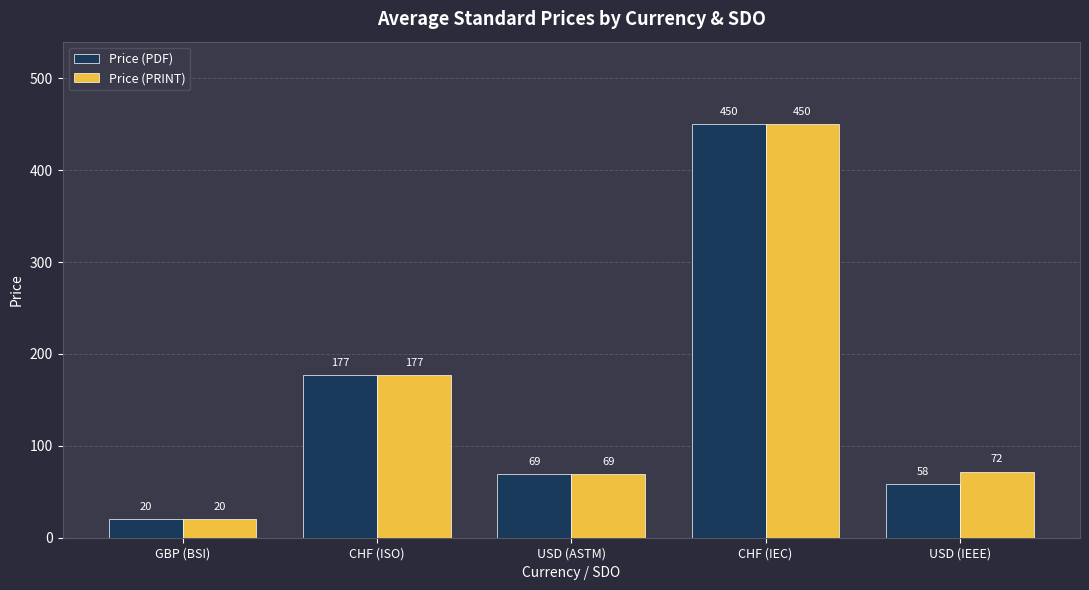

Reading right to left, list all the values displayed in this chart.

Price (PDF): 58	450	69	177	20
Price (PRINT): 72	450	69	177	20